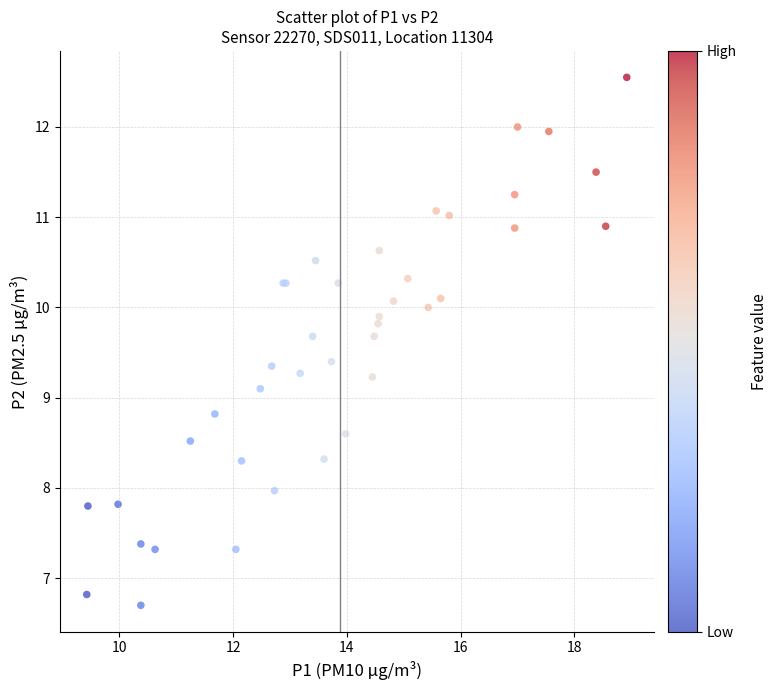

What Y value in the scatter plot is closest to 9?

9.1